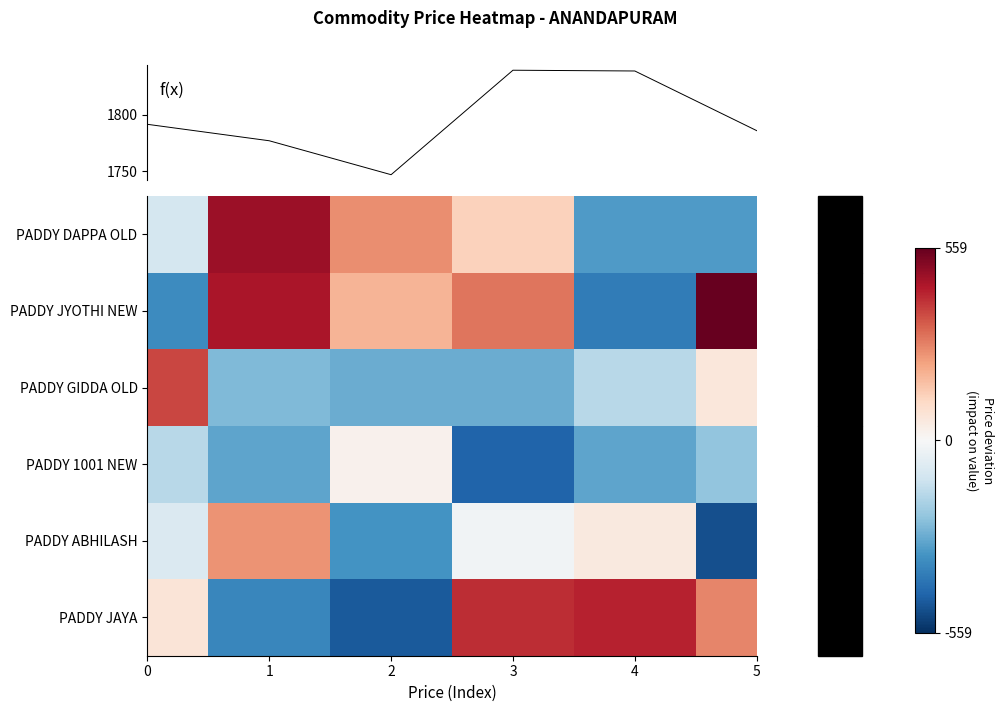

At how many categories does at least one series exceed -376?

6